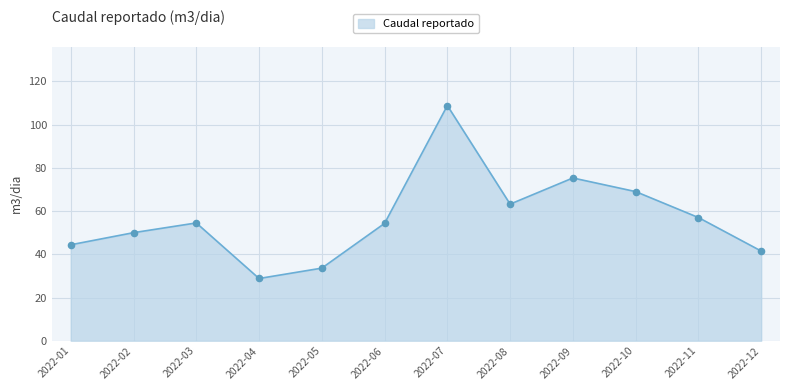

What is the ratio of the value at 2022-04 to the value at 2022-01?

0.6